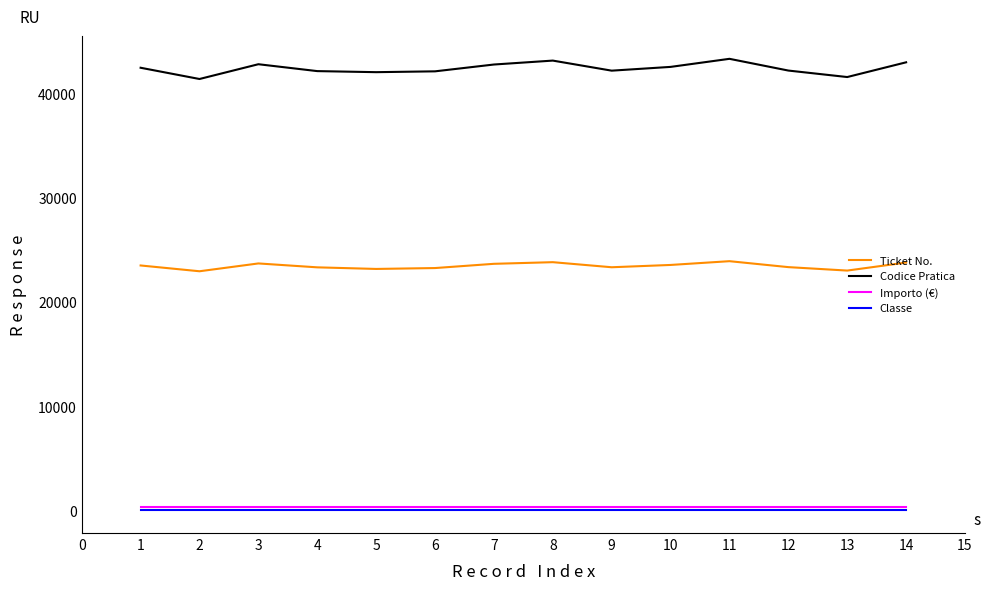

True or false: Ticket No. and Importo (€) cross at least once.

False